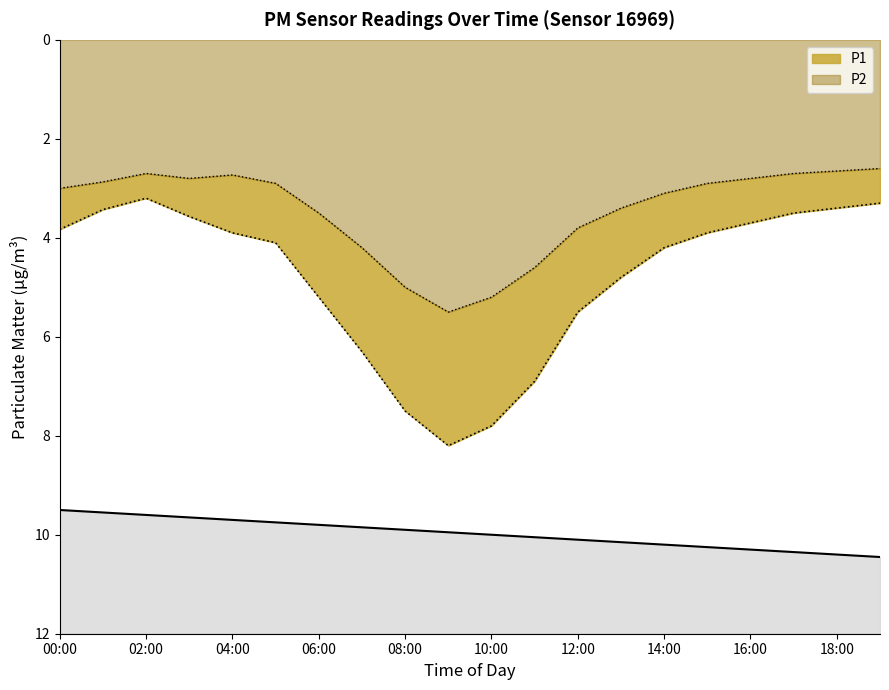

What is the greatest value displayed?

8.2